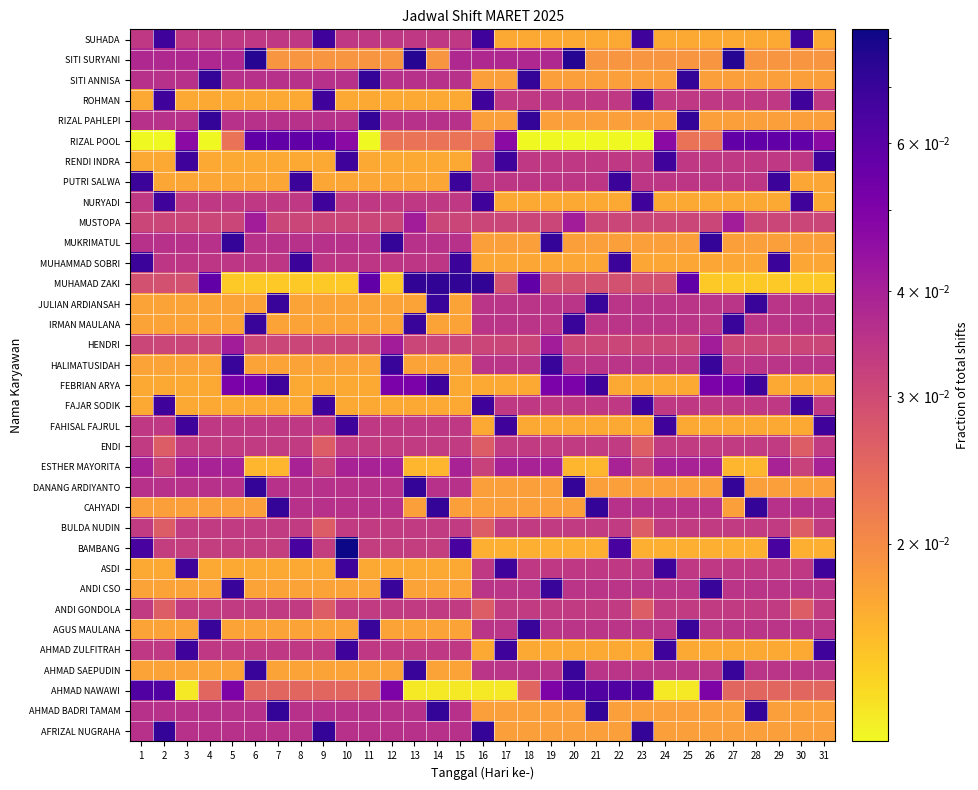

How many distinct data groups are displayed?

35